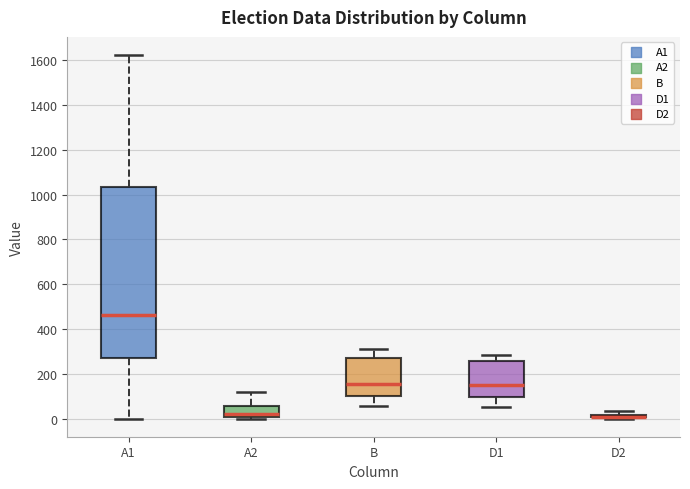

Where does the upper whisker of the box for A2 end on the y-axis? The values are not printed on the chart, so give them approximately, as read against the axis.

120